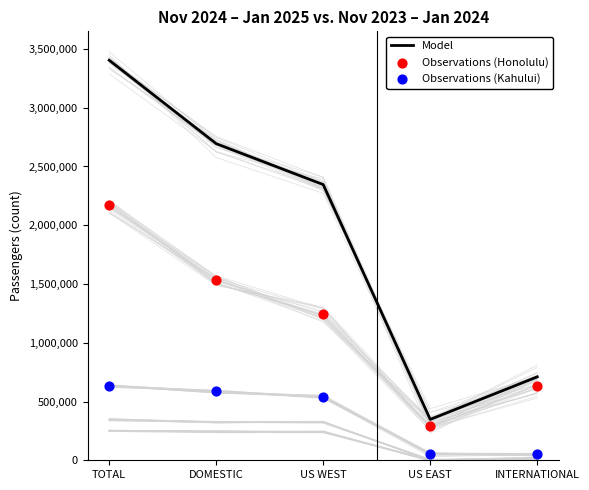

Is the value of Model at US EAST greater than the value of Observations (Kahului) at TOTAL?

No